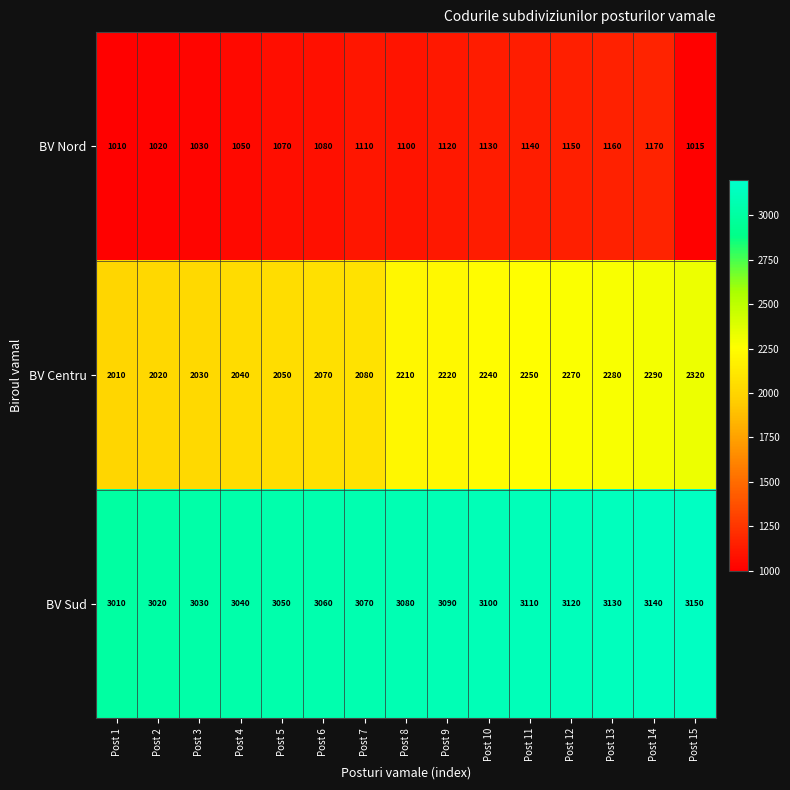

Rank the series at Post 14 from highest to lowest value.

BV Sud, BV Centru, BV Nord